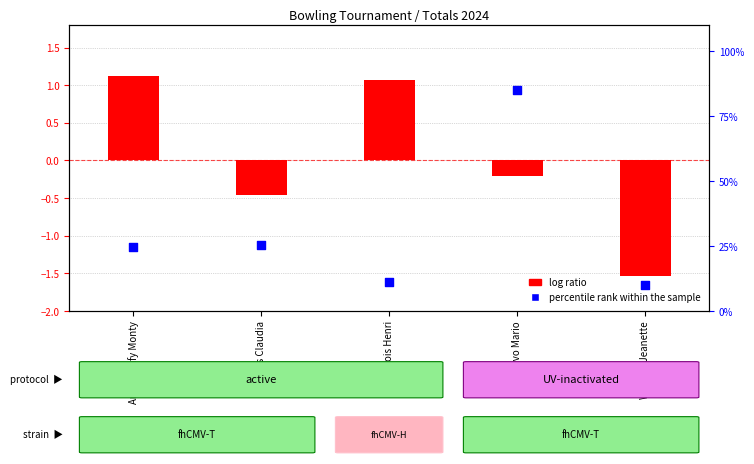

Is the value of log ratio at Andrianjafy Monty greater than the value of percentile rank within the sample at Aries Claudia?

No